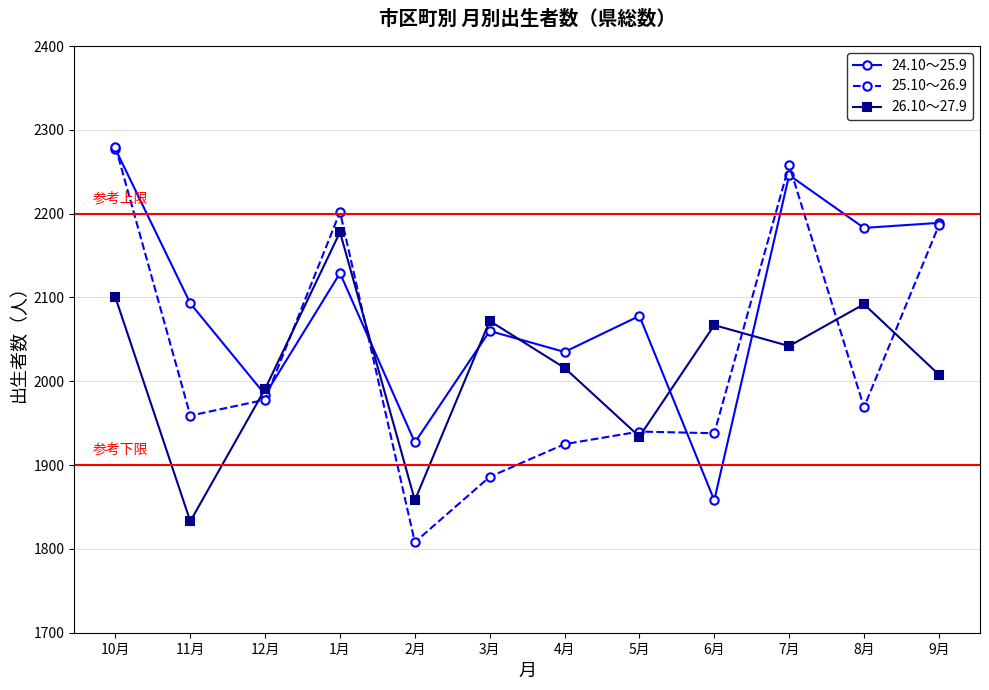

Which category has the lowest value in the 25.10～26.9 series?

2月